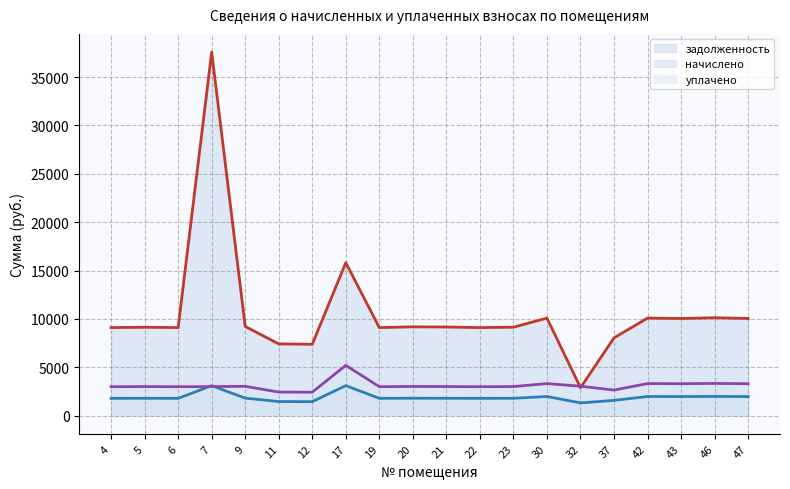

How many interior local valleys does the задолженность series have?

6